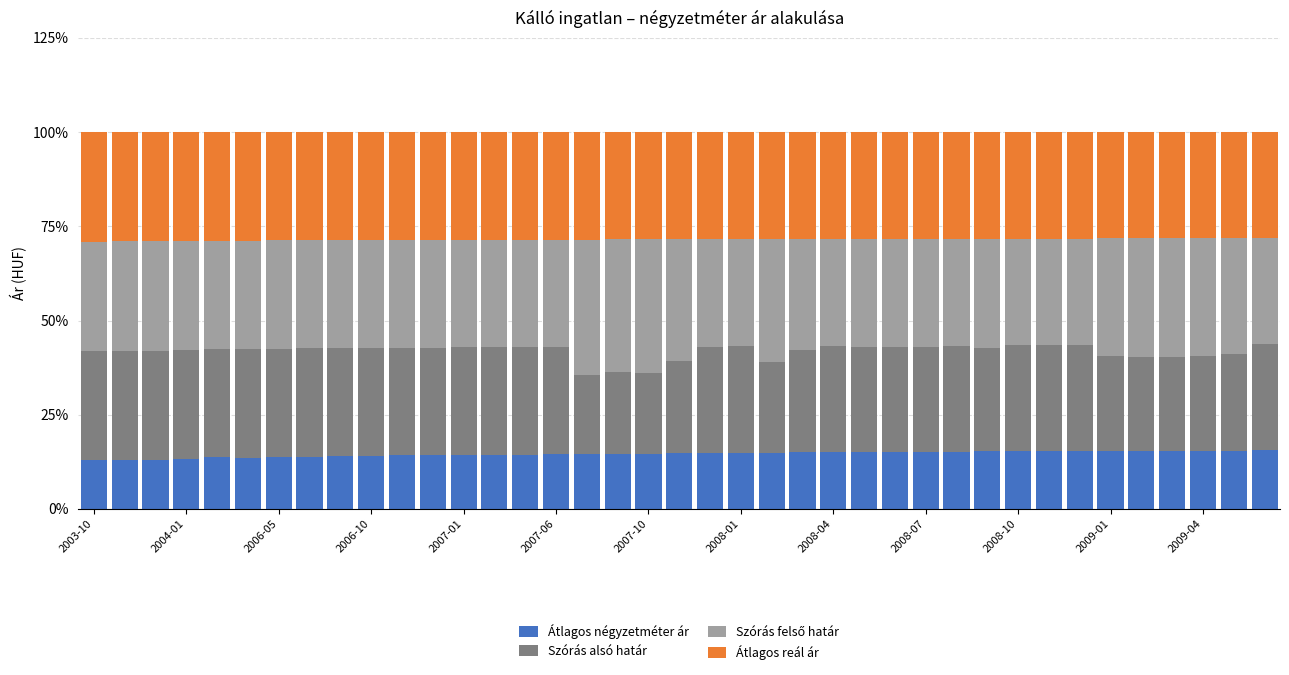

What is the highest value of the Átlagos négyzetméter ár series?

15.6